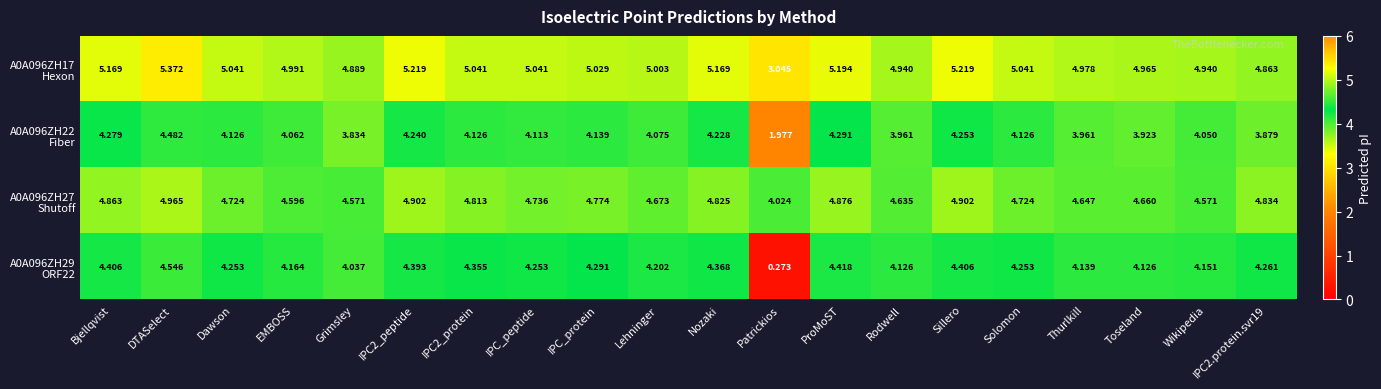

How many categories are shown in the chart?

20